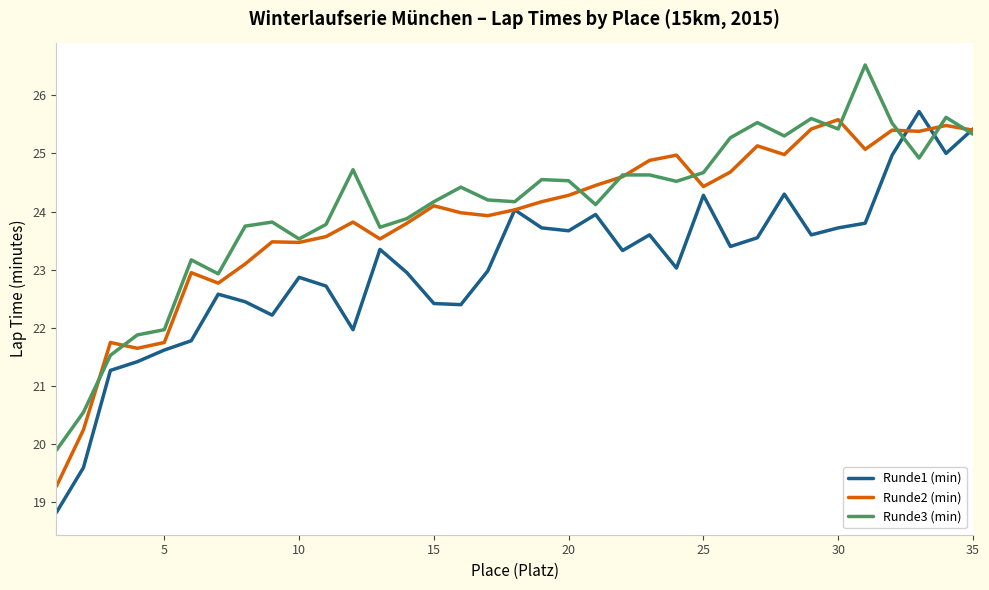

At how many categories does at least one series exceed 19?

35